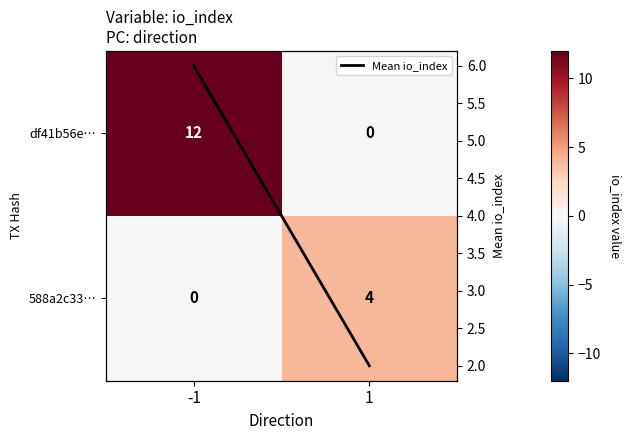

At 1, list the series in order from largest to smallest.

588a2c33…, Mean io_index, df41b56e…